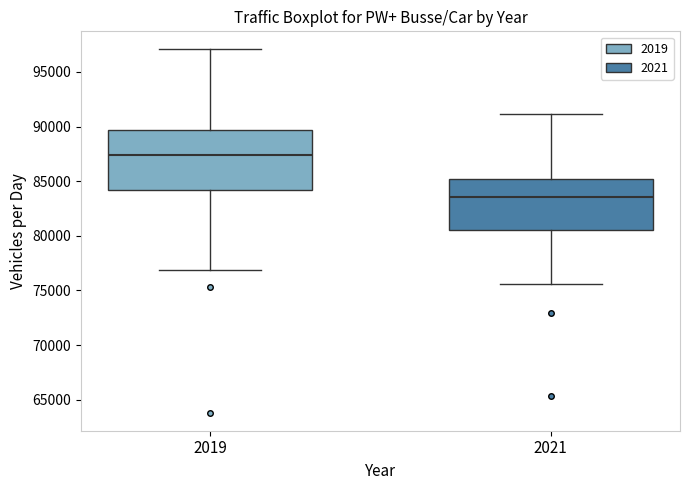

Where does the median line of the box at x = 2021 sit on the y-axis? The values are not printed on the chart, so give them approximately, as read against the axis.

83500